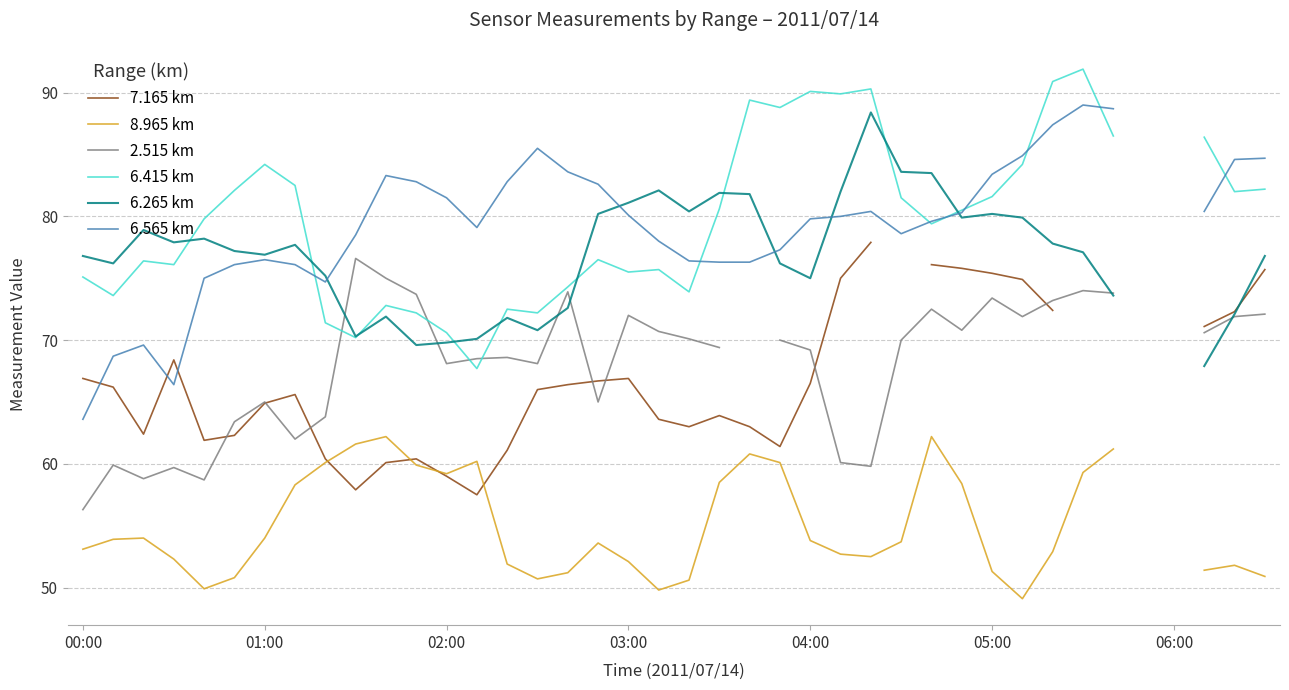

True or false: 6.265 km has a value of 82.0 at 25.

True